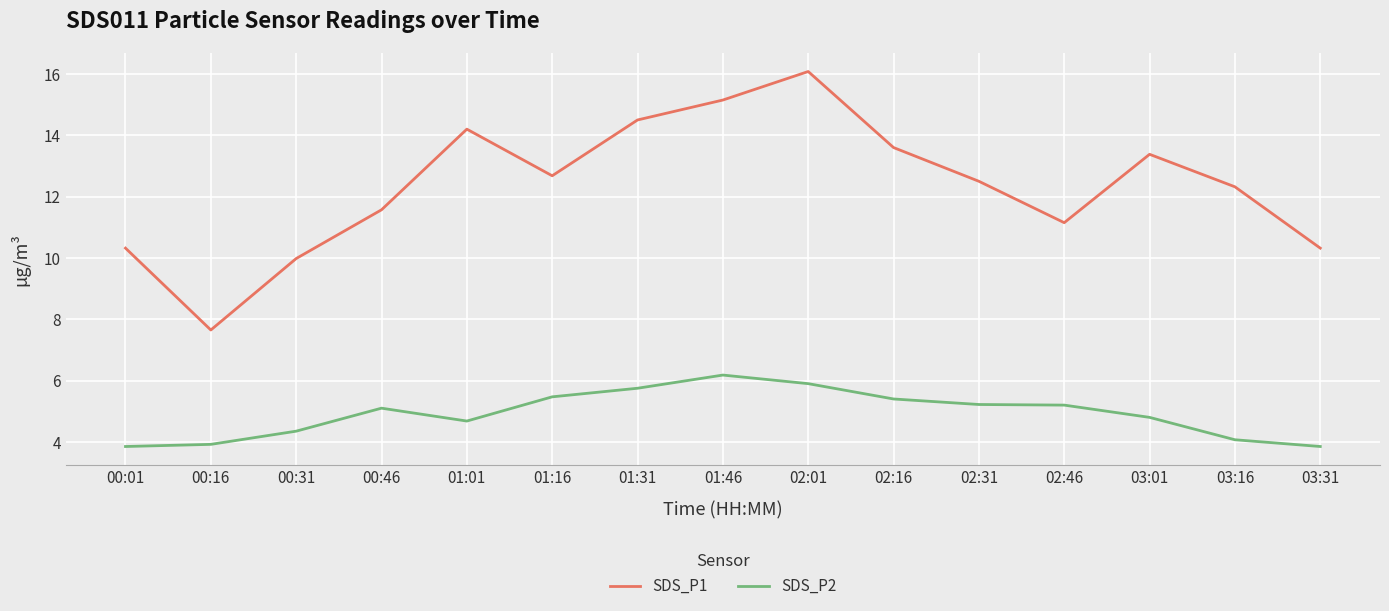

How many lines are shown in the chart?

2